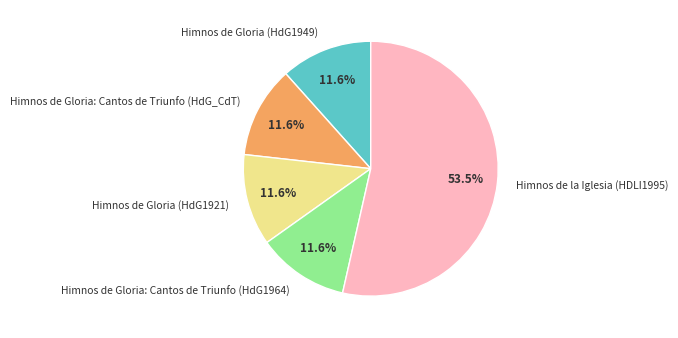

How many segments does this pie chart have?

5